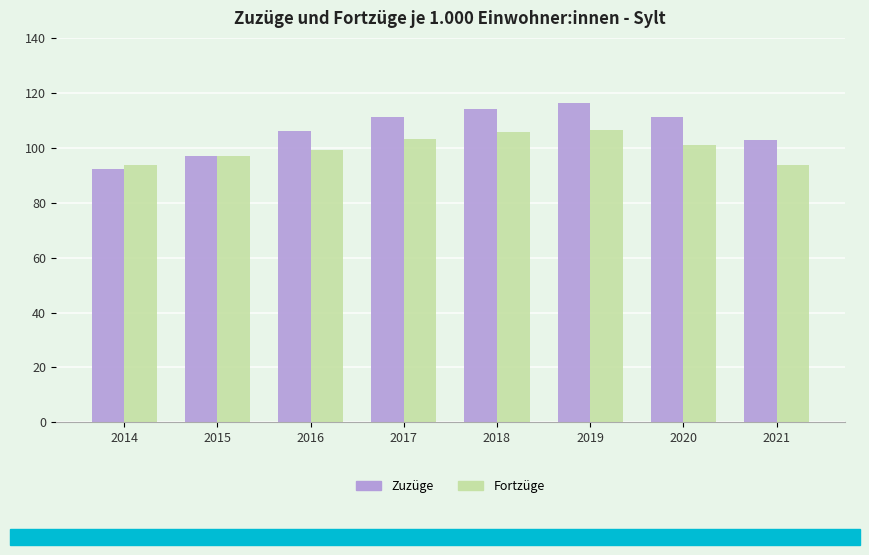

What is the maximum value shown in the chart?

116.2